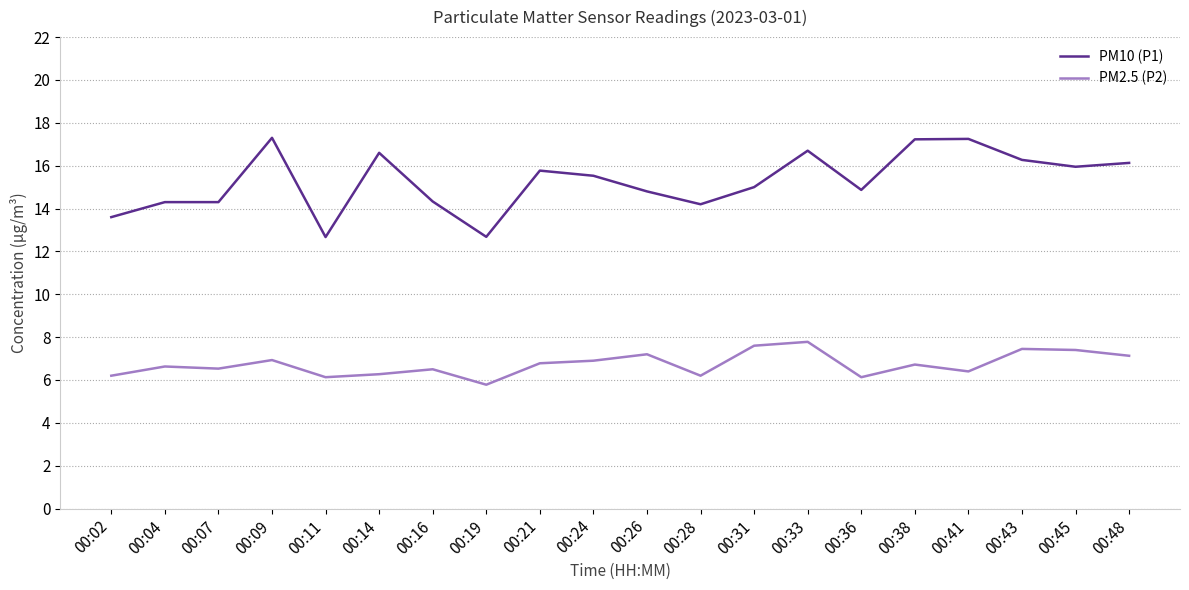

At 00:24, list the series in order from smallest to largest.

PM2.5 (P2), PM10 (P1)